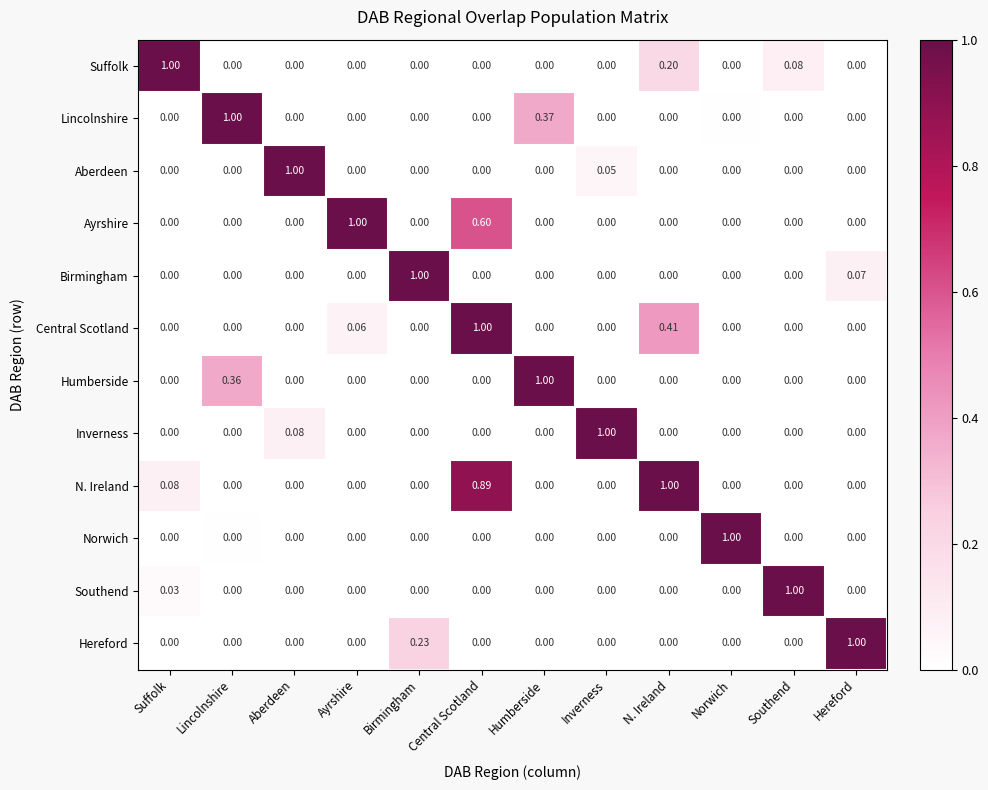

At which category is the sum across all series the highest?

Central Scotland